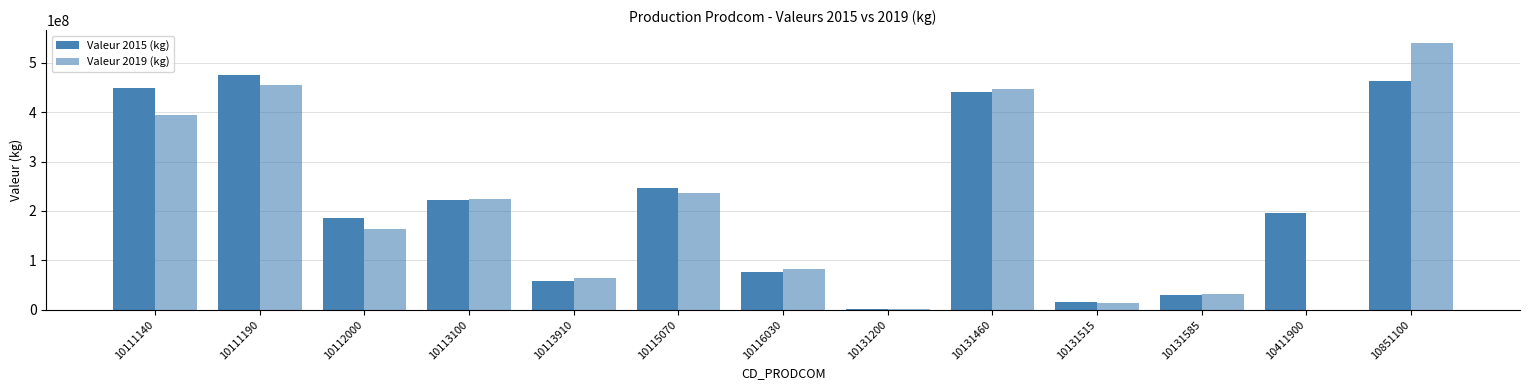

How many distinct data groups are displayed?

2